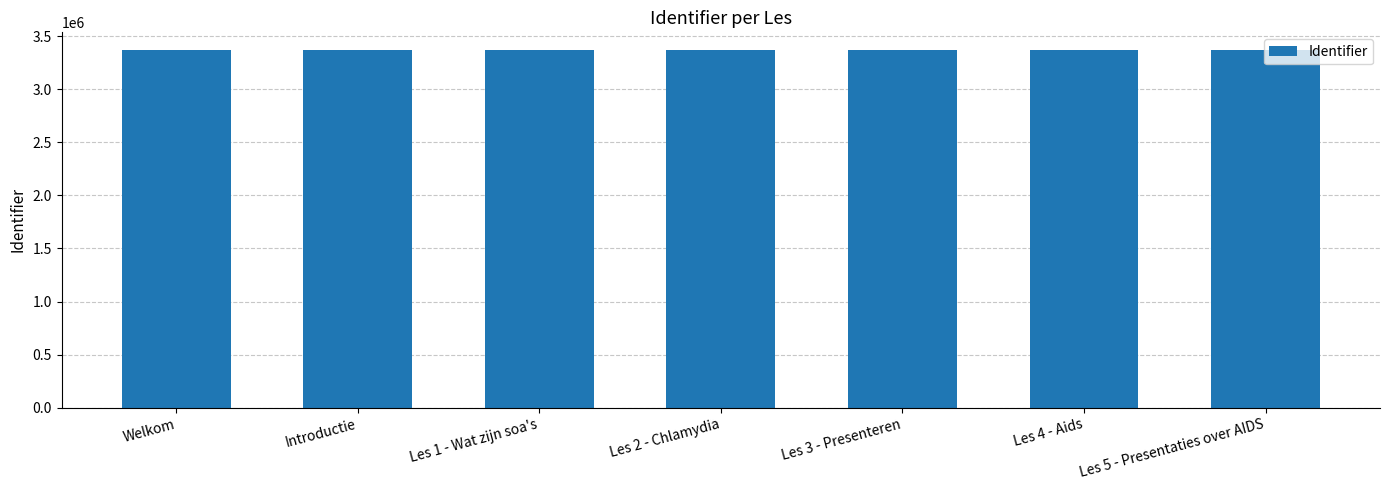

What is the approximate value at Les 4 - Aids, to the nearest 50?

3367500